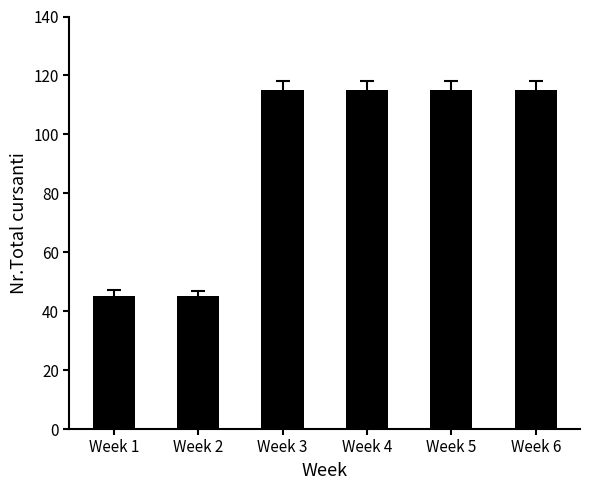

Is it true that the value at Week 2 is 10?

False